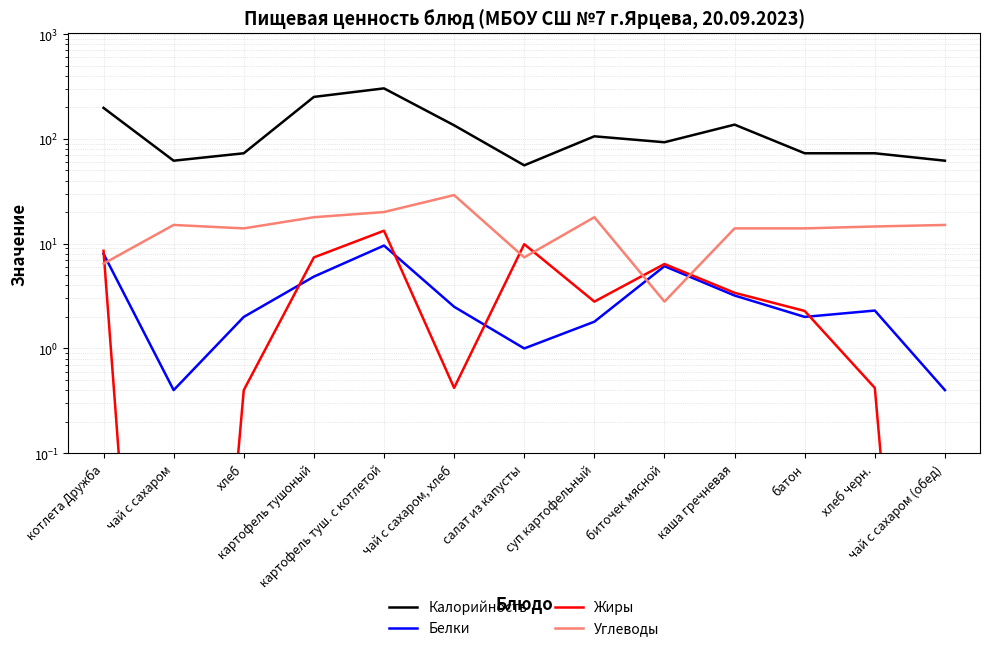

Which label corresponds to the smallest value in the chart?

чай с сахаром